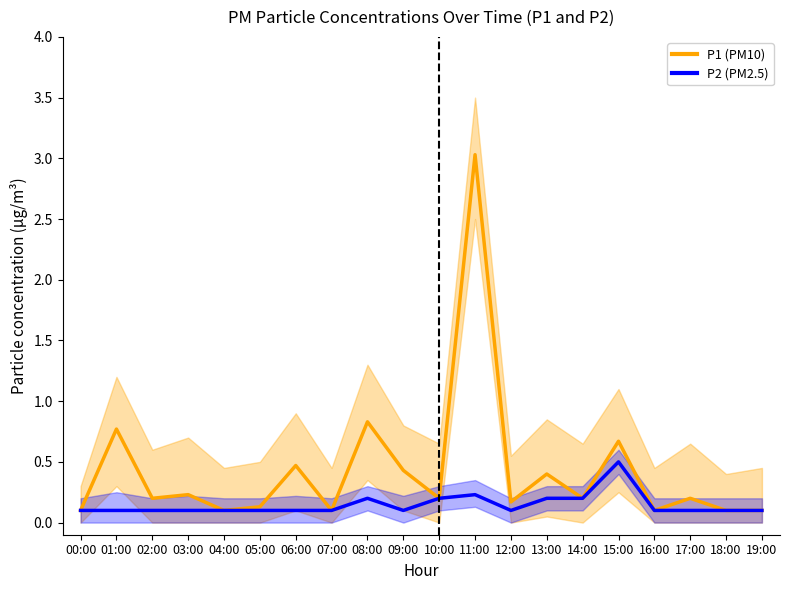

What is the approximate value of P1 (PM10) at 15:00?

0.7